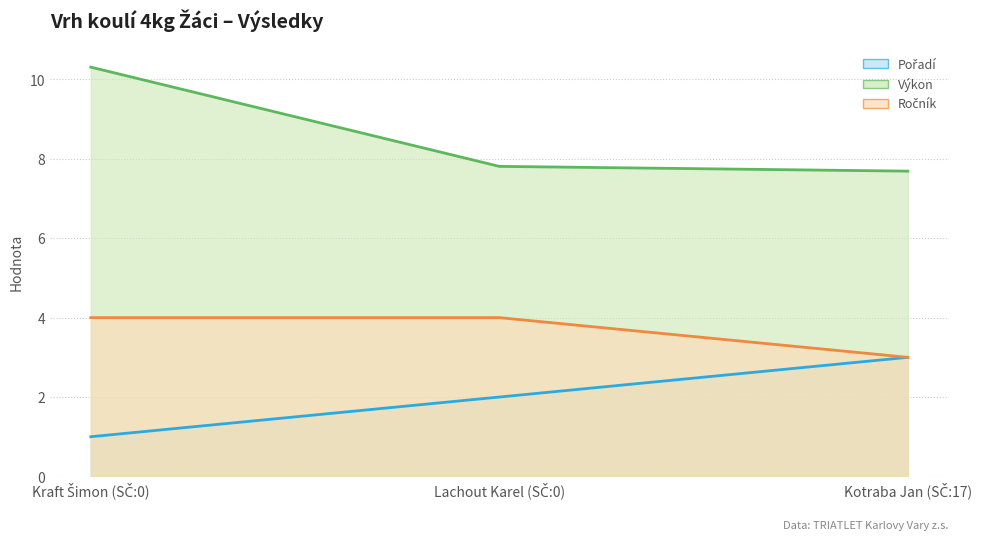

What is the minimum value shown in the chart?

1.0